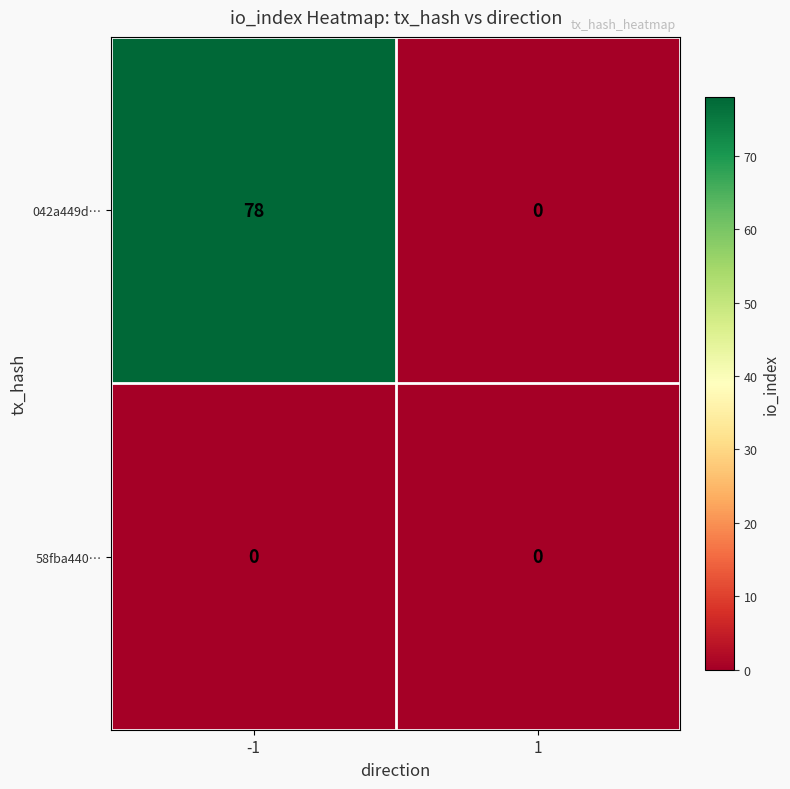

How many series are shown in this chart?

2